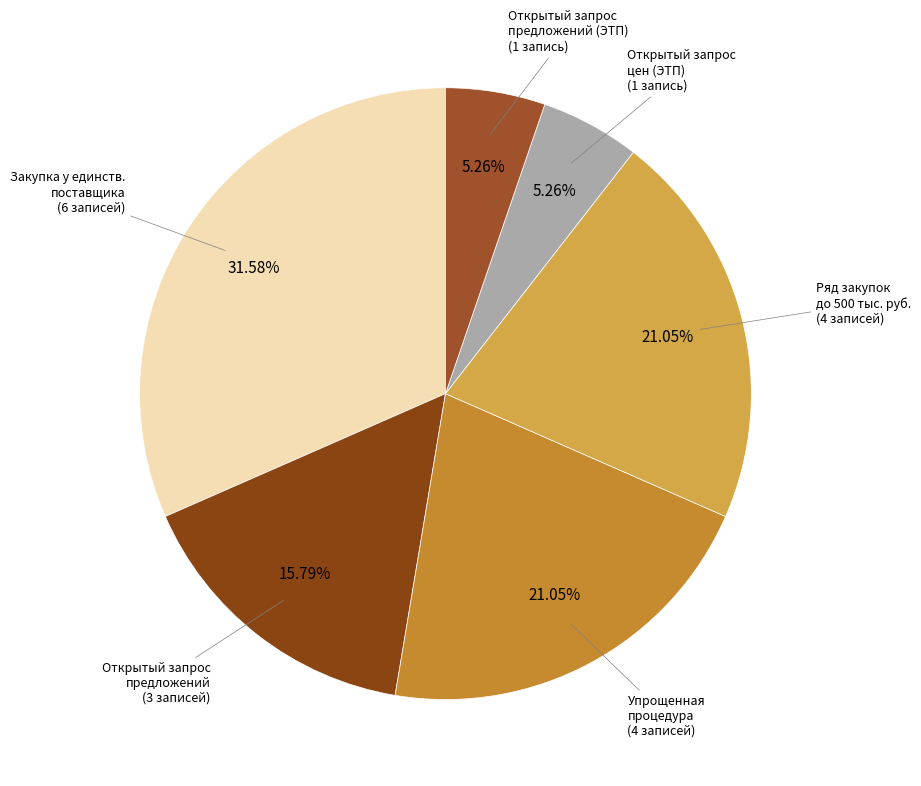

What is the largest slice in the pie chart?

Закупка у единственного поставщика